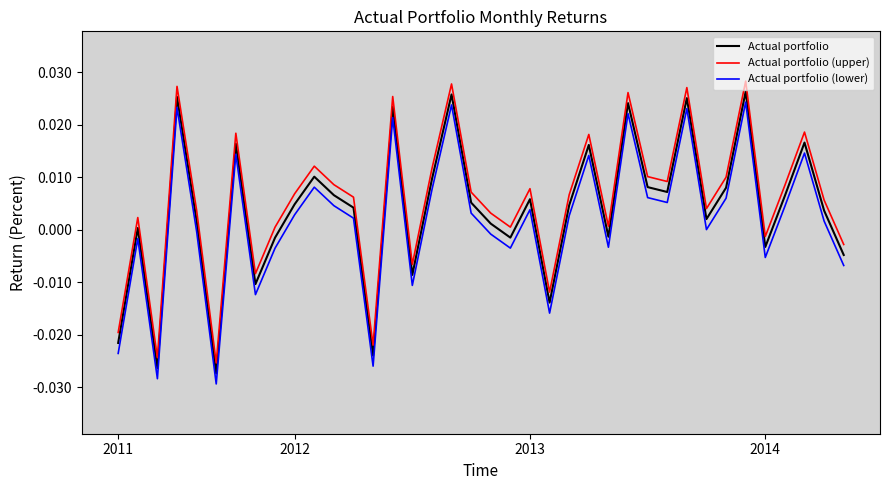

At how many categories does at least one series exceed 0?

29